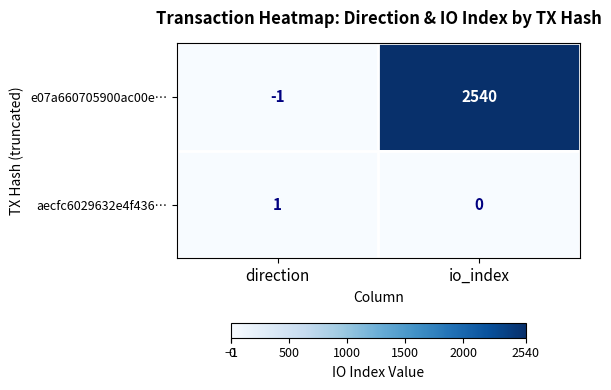

What is the spread (max minus min) of values at io_index?

2540